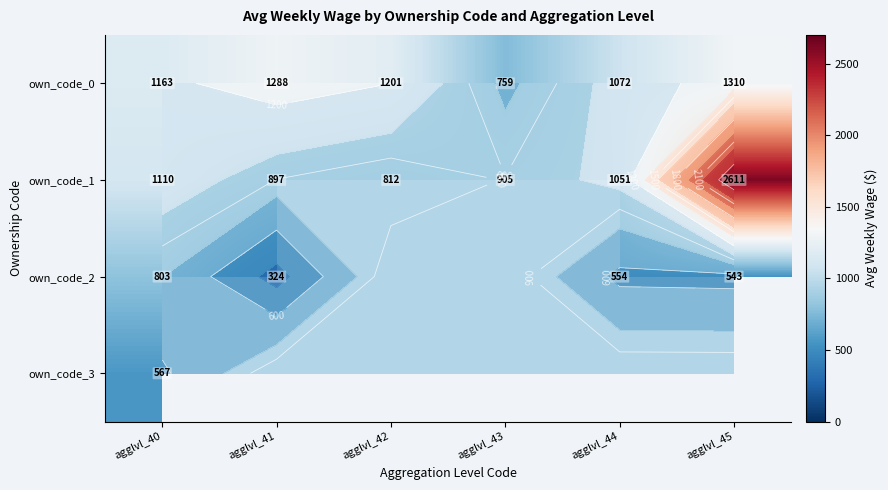

How many distinct data groups are displayed?

4